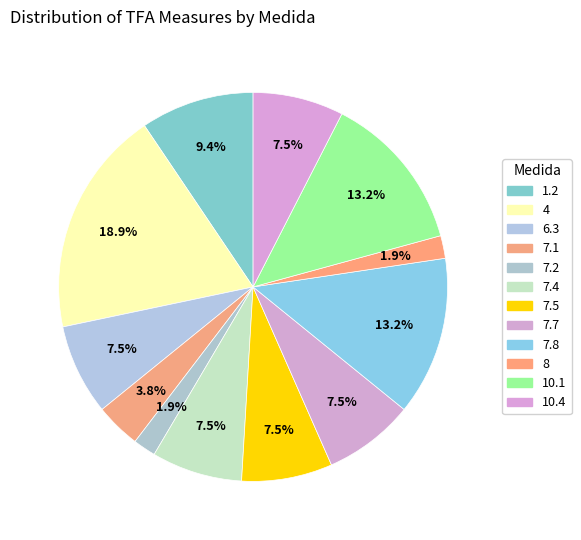

What percentage do 1.2 and 8 together represent?

11.3%